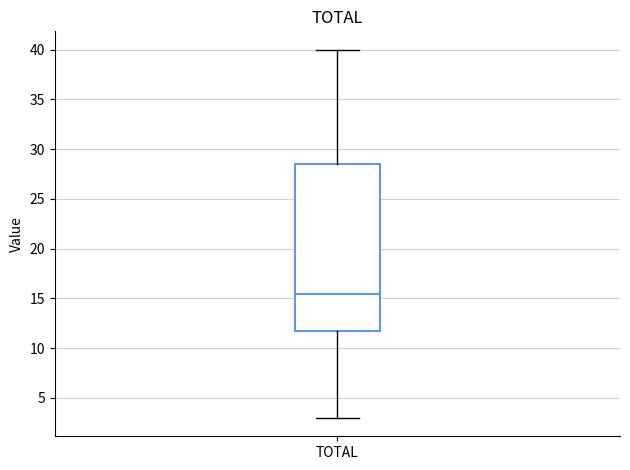

Where is the upper edge of the box for TOTAL on the y-axis? The values are not printed on the chart, so give them approximately, as read against the axis.

28.5